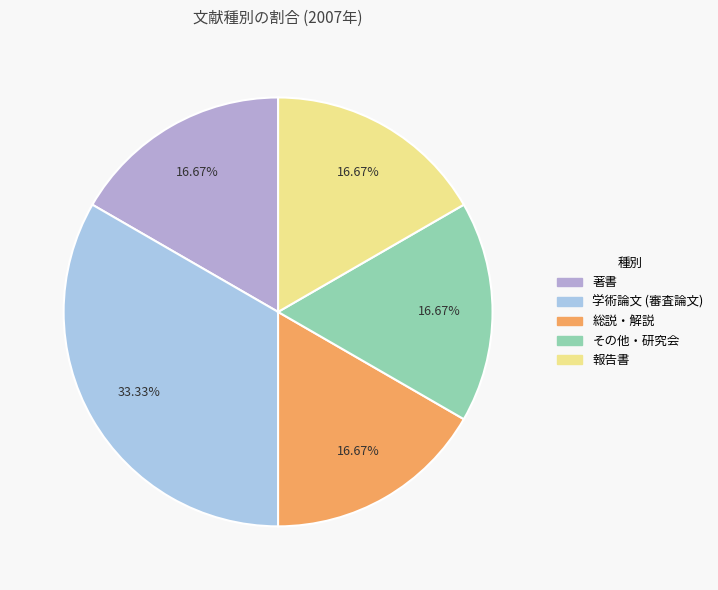

What portion of the pie excludes 報告書?

83.3%